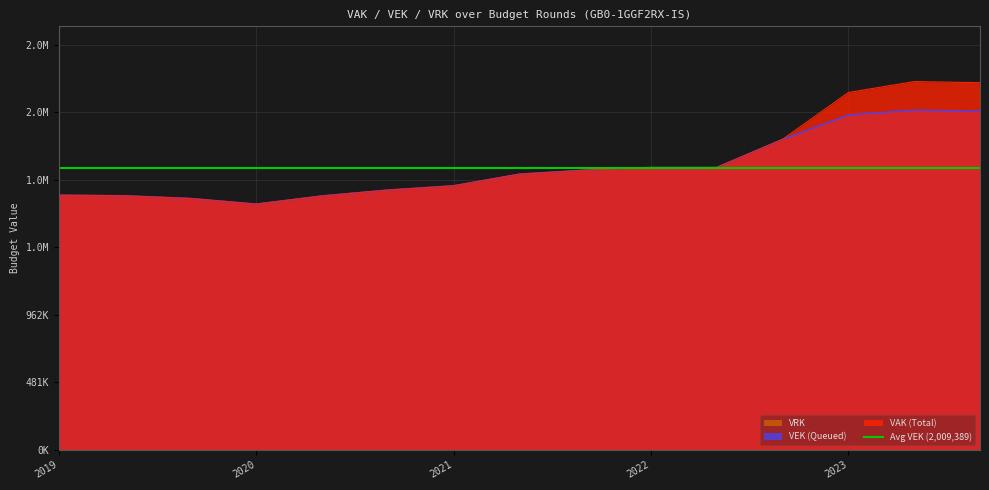

What is the sum of the VEK values at 2022 Opmaak - ontwerp and 2020 1ste aanpassing - ontwerp?

3746169